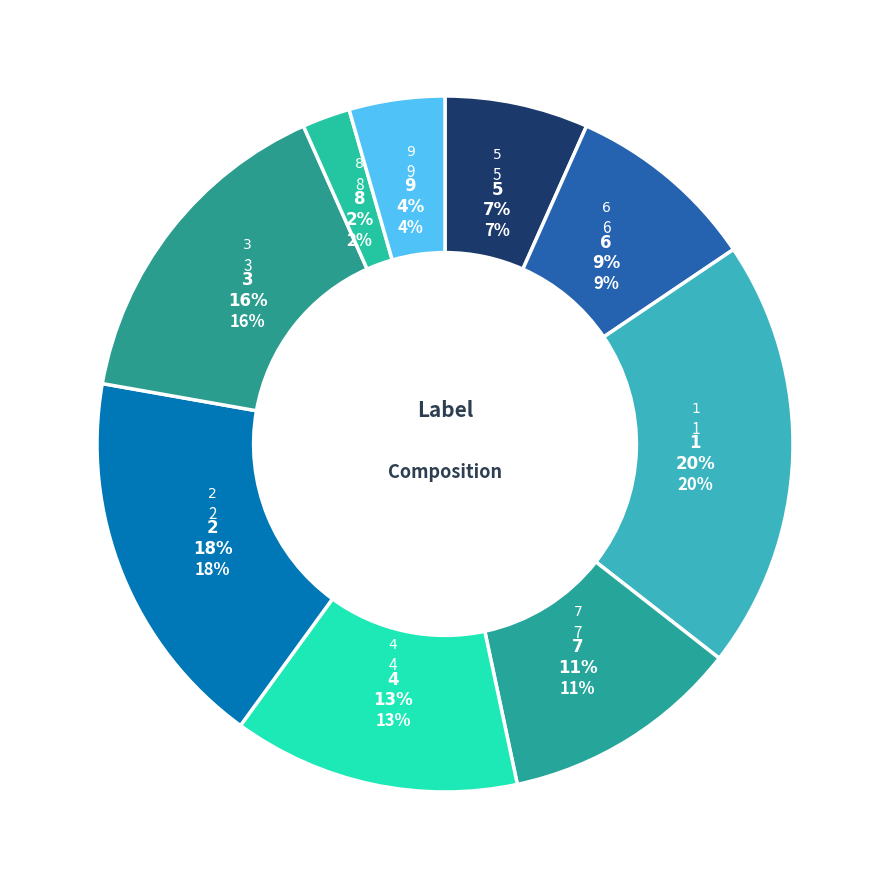

What is the total percentage of 4 and 3?

28.9%